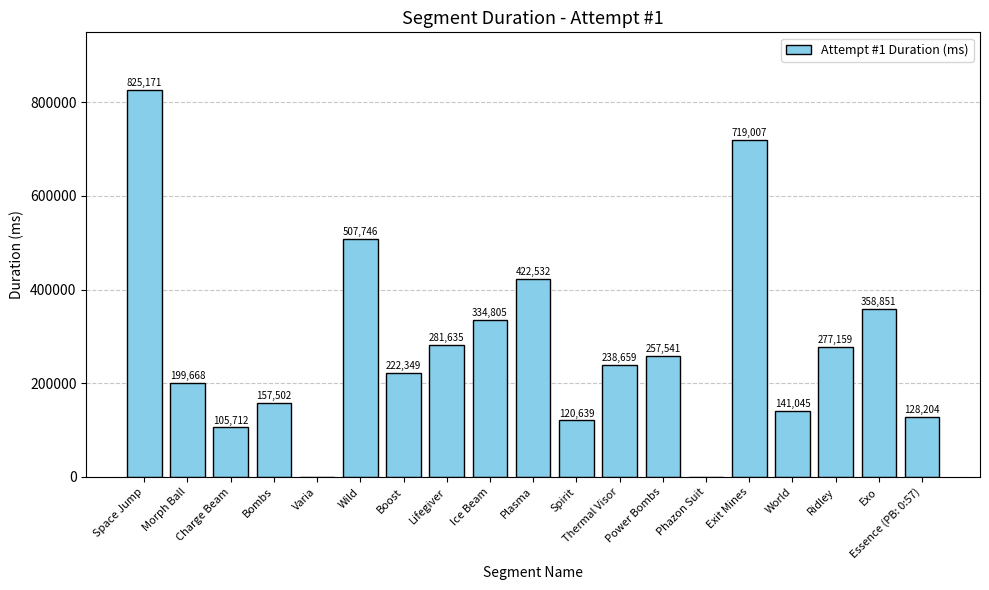

Count the number of categories in the chart.

19